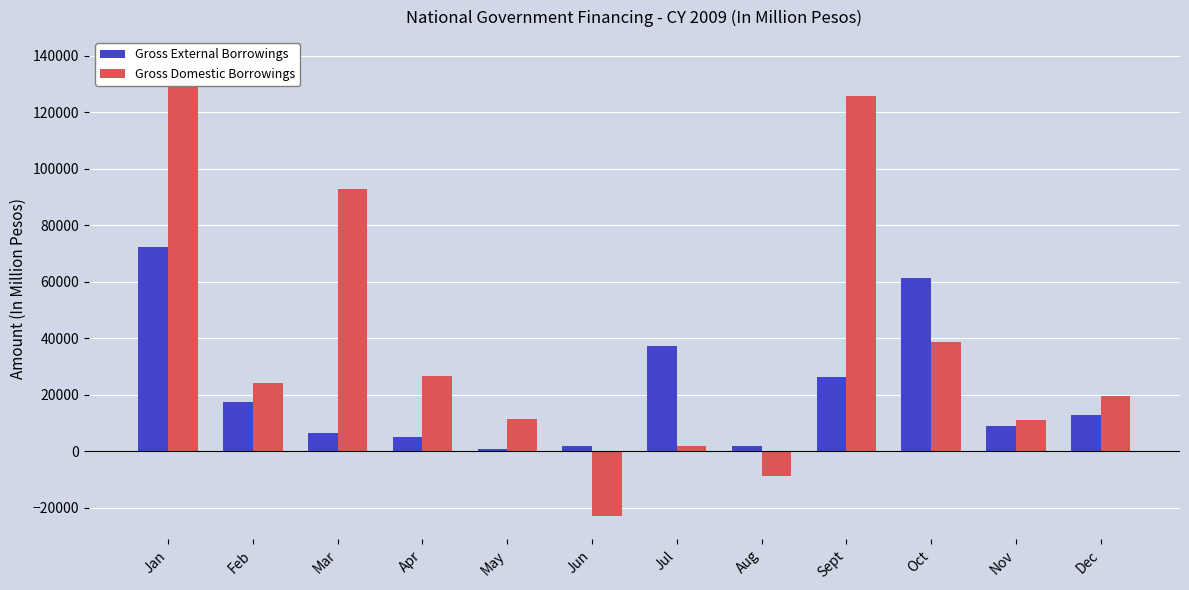

What are all the series names shown in the legend?

Gross External Borrowings, Gross Domestic Borrowings